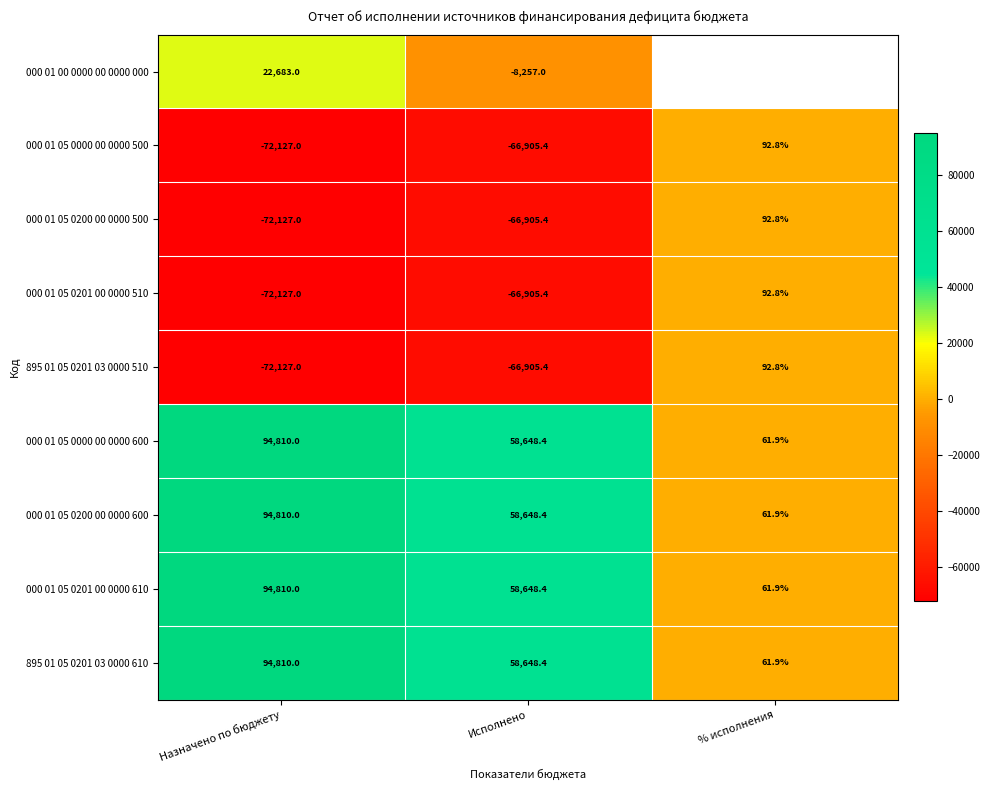

Is it true that 000 01 05 0000 00 0000 600 equals 58648.4 at Исполнено?

True